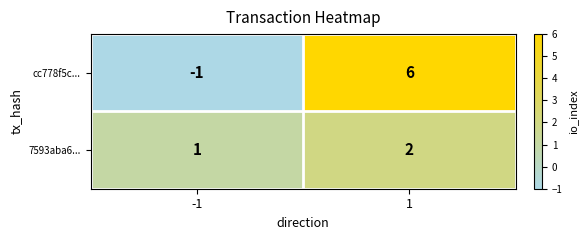

Which series changed the most between -1 and 1?

cc778f5c...